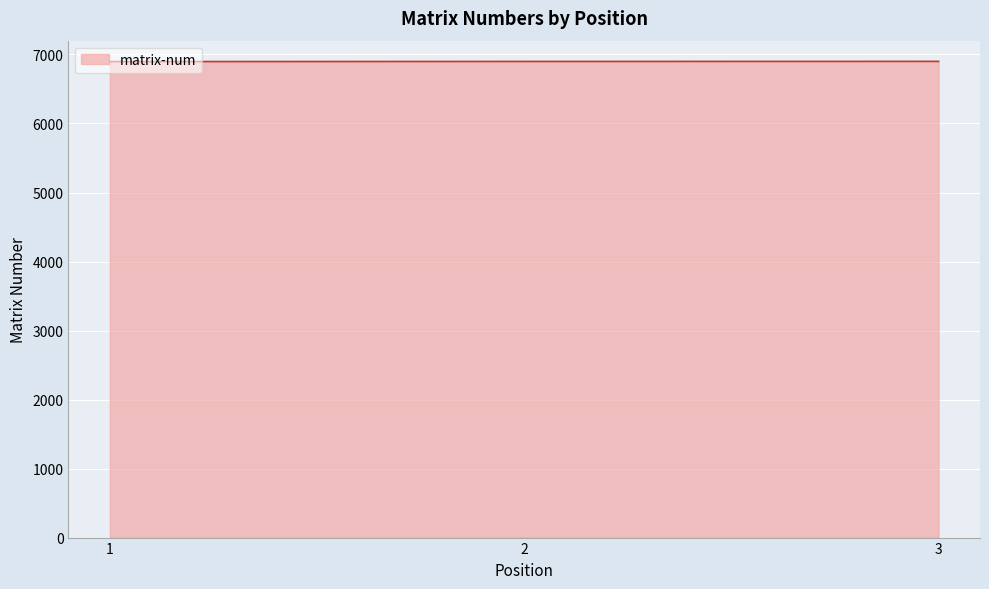

Is it true that the value at 2 is 9164?

False